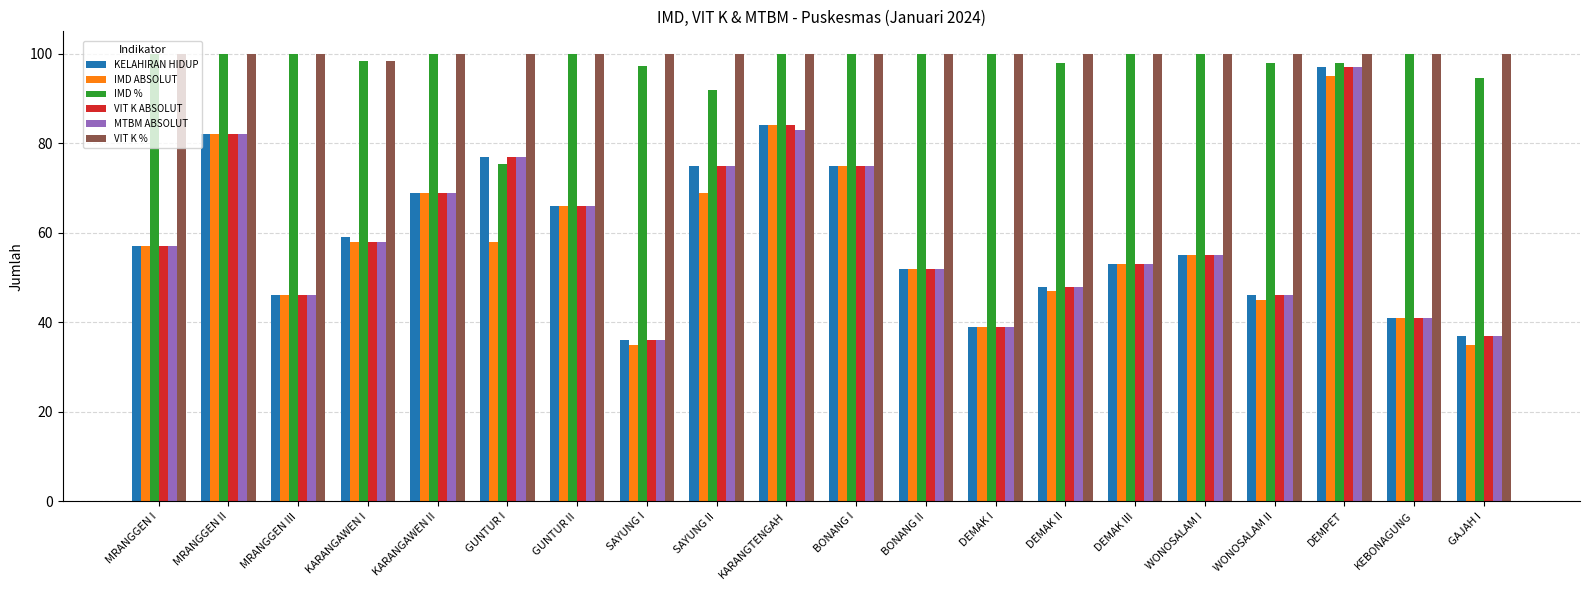

The value of IMD % at KEBONAGUNG is 23.8. True or false?

False